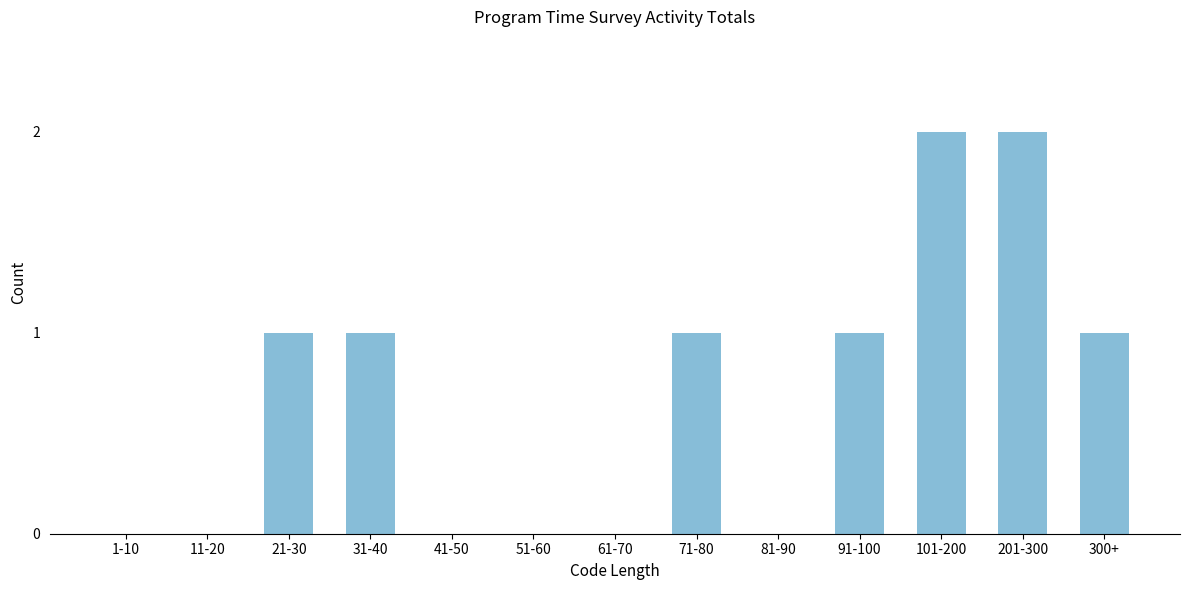

Reading left to right, transcribe all the data shown in this chart.

1-10=0	11-20=0	21-30=1	31-40=1	41-50=0	51-60=0	61-70=0	71-80=1	81-90=0	91-100=1	101-200=2	201-300=2	300+=1